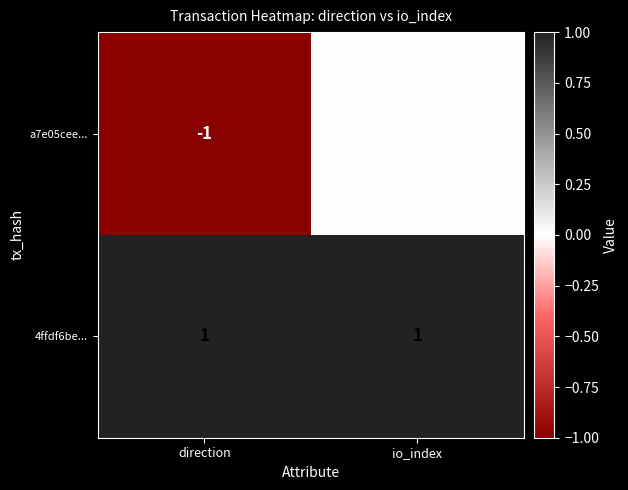

How many series are shown in this chart?

2